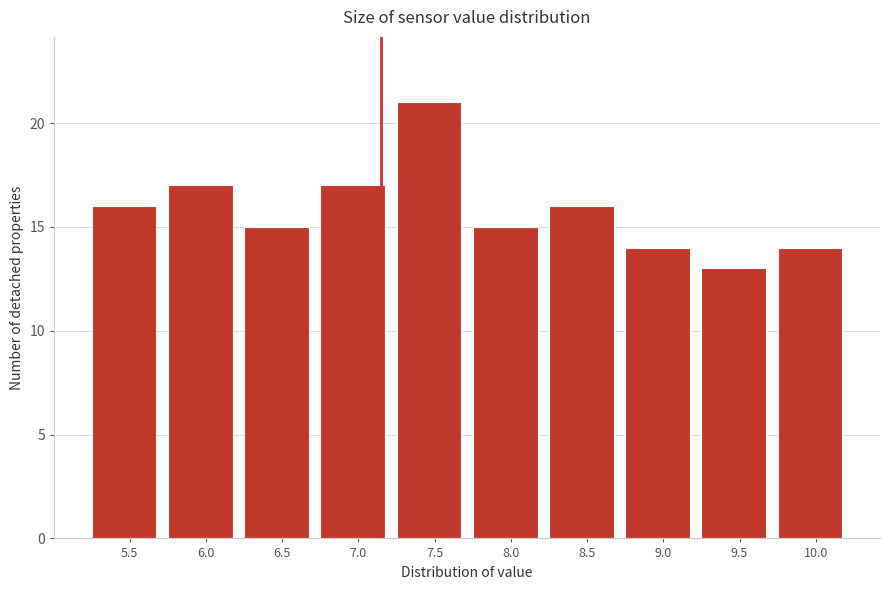

Reading left to right, transcribe all the data shown in this chart.

16	17	15	17	21	15	16	14	13	14